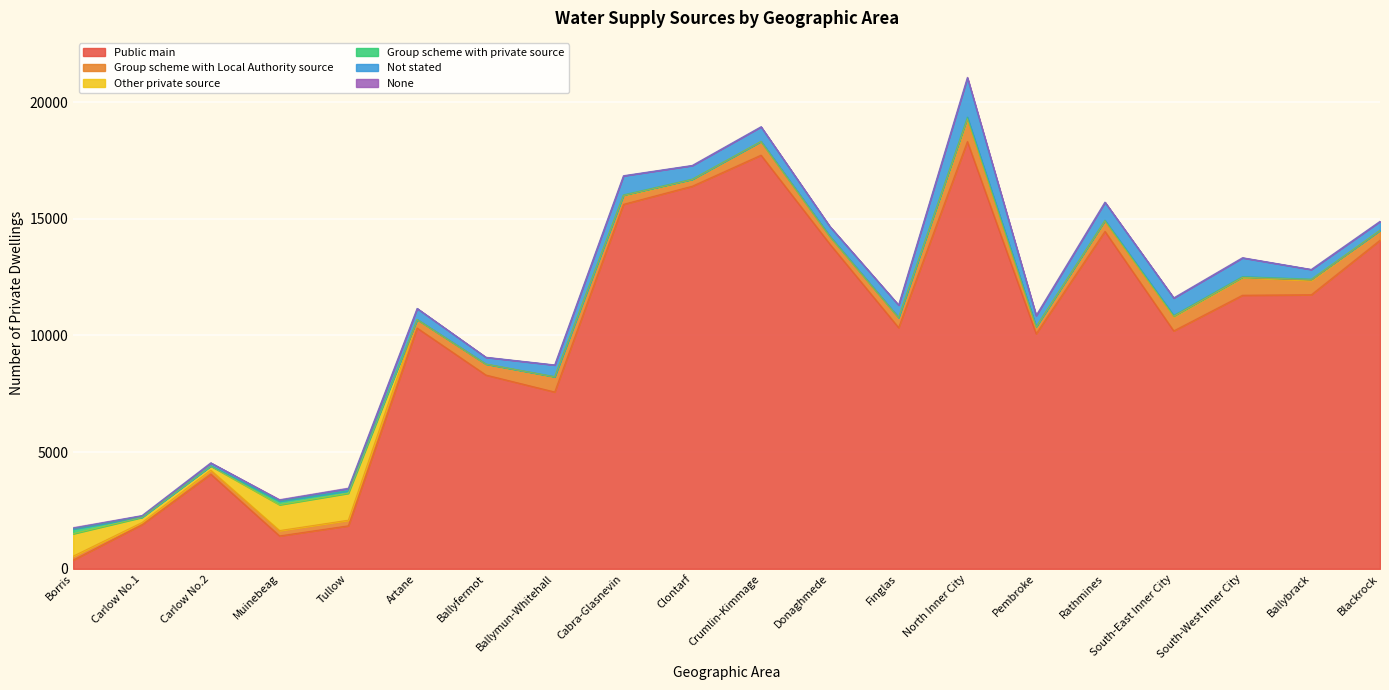

The value of Other private source at Crumlin-Kimmage is 6. True or false?

True